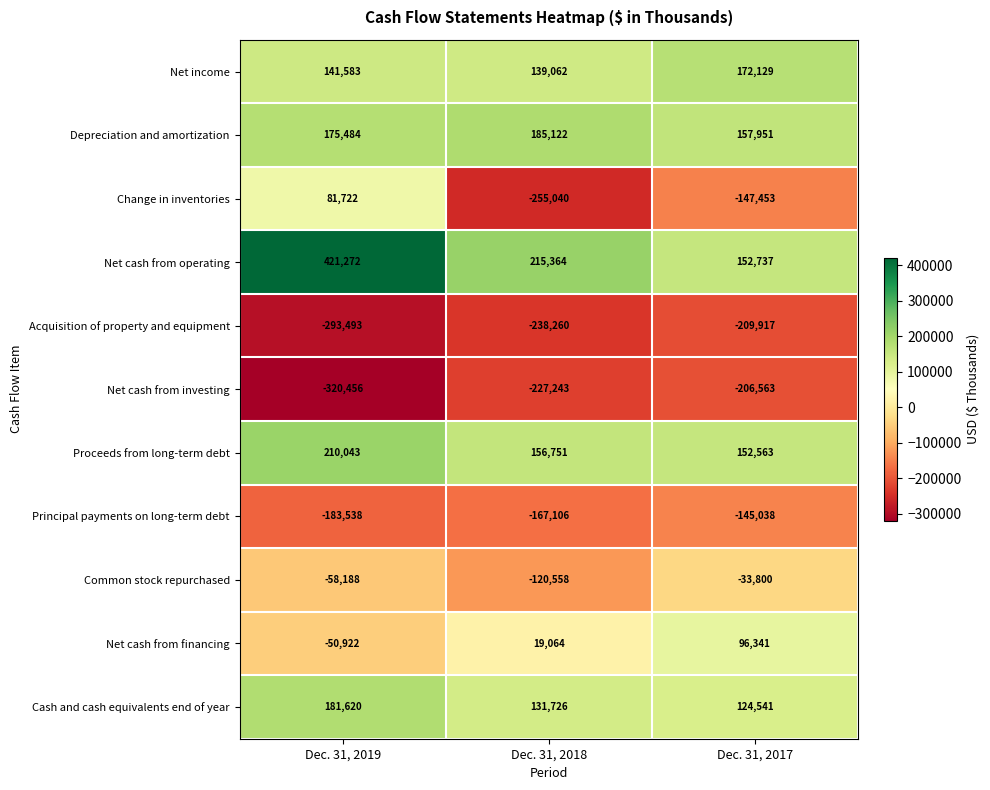

How many Common stock repurchased values are between -120558 and -33800?

3